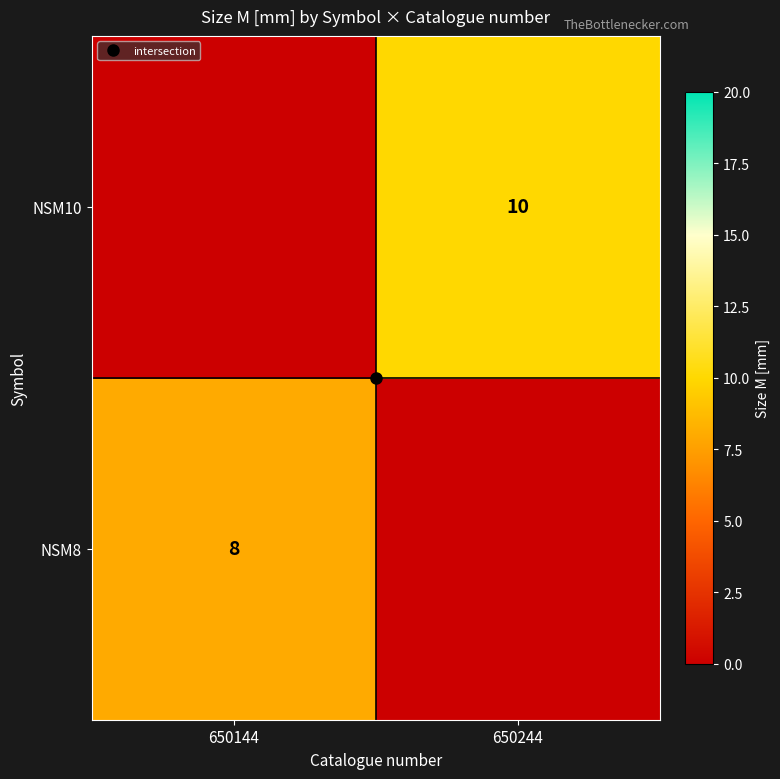

The NSM10 series shows 0 at 650144. True or false?

True